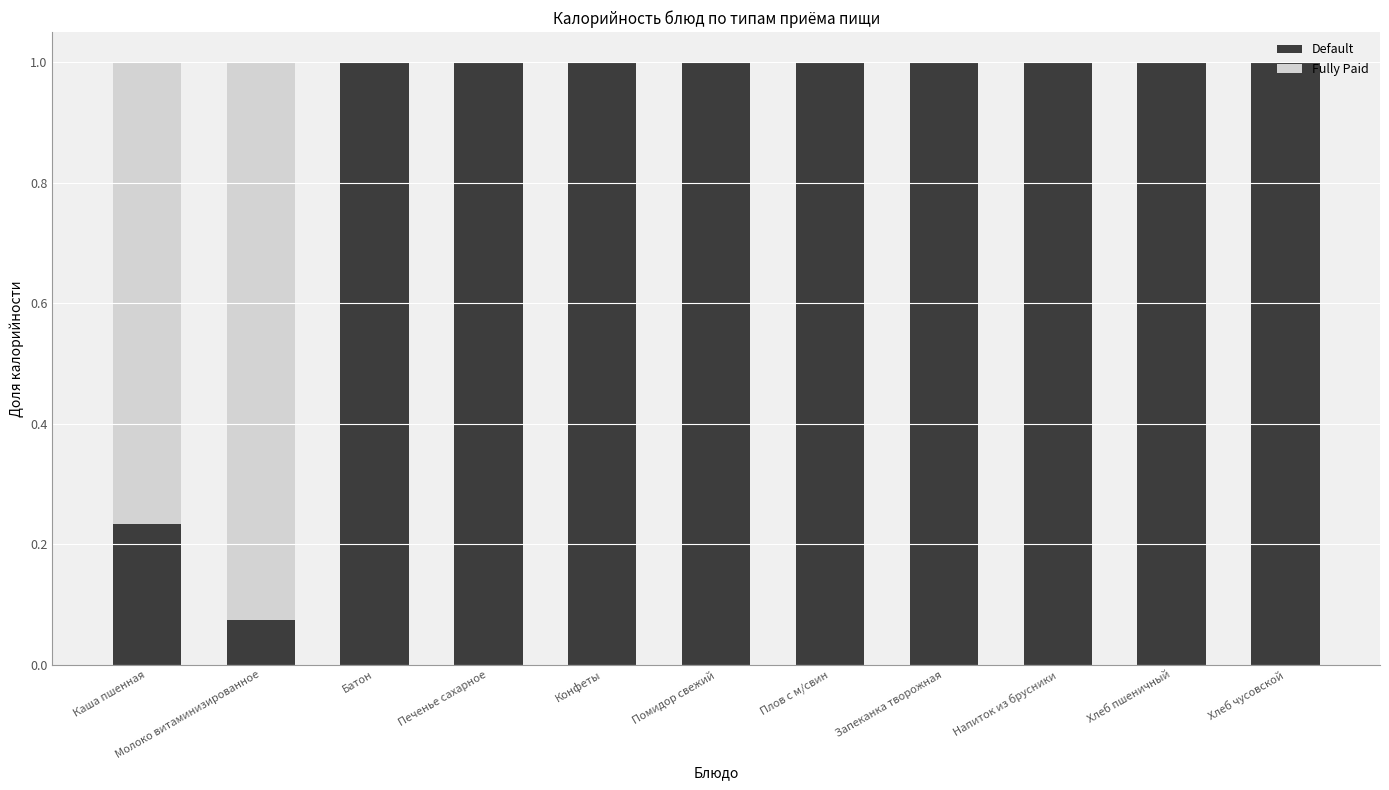

True or false: Default has a value of 1.0 at Запеканка творожная.

True